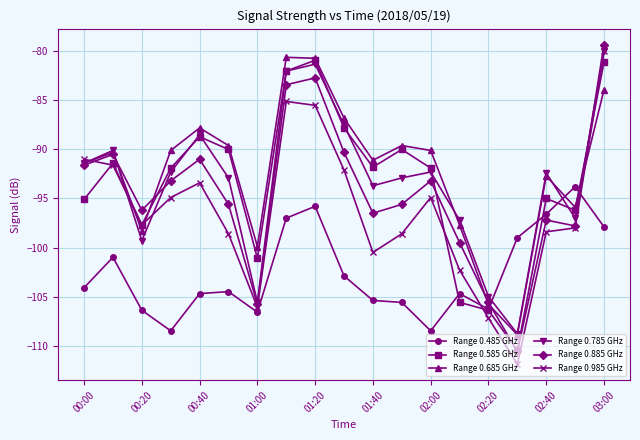

True or false: Range 0.585 GHz has more than 0 interior local peaks.

True